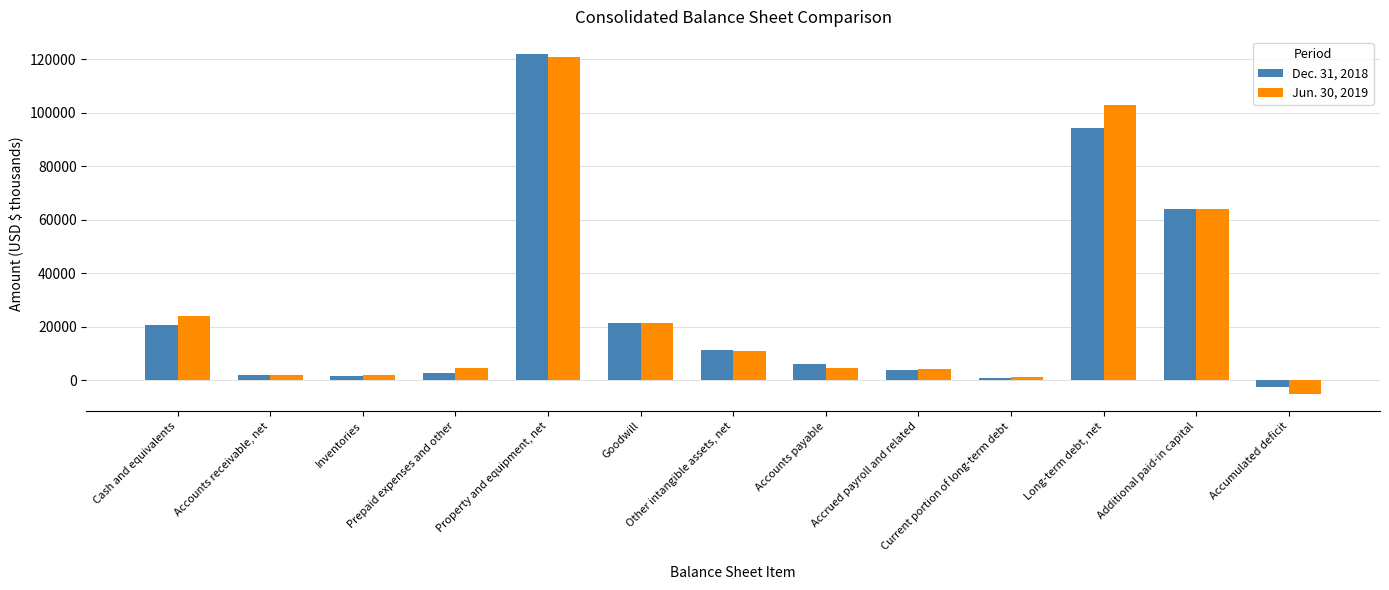

What is the difference between the highest and lowest values at Accrued payroll and related?

489